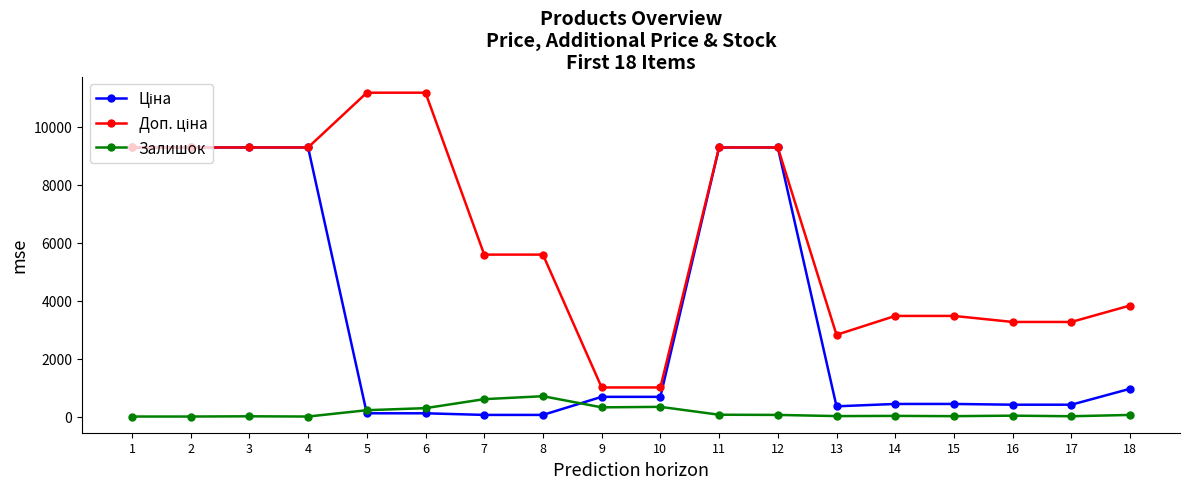

What is the greatest value displayed?

11182.0